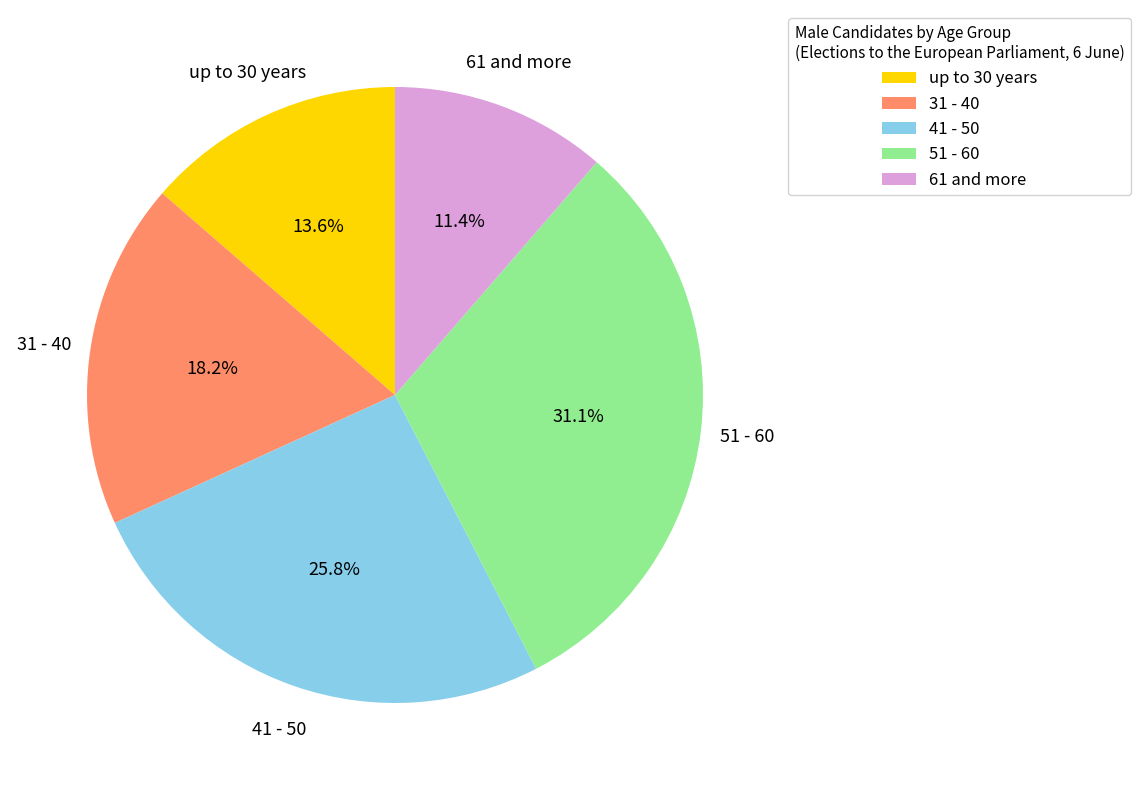

Which category has the biggest portion of the pie?

51 - 60